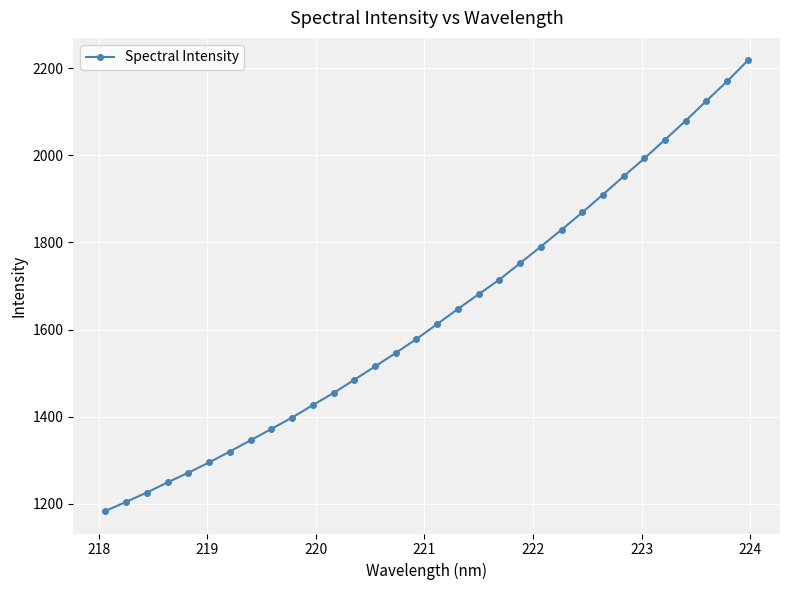

What is the sum of all values?

52249.0